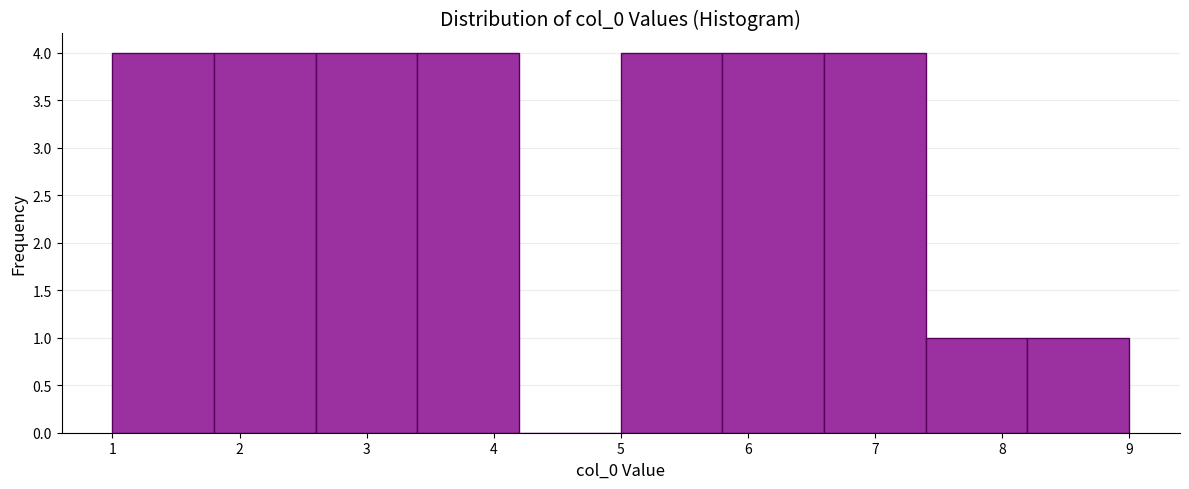

Reading left to right, transcribe this chart: for each bar, give the range it covers on the x-axis and its height. The values are not printed on the chart, so give them approximately, as read against the axis.

1.0 to 1.8: 4
1.8 to 2.6: 4
2.6 to 3.4: 4
3.4 to 4.2: 4
4.2 to 5.0: 0
5.0 to 5.8: 4
5.8 to 6.6: 4
6.6 to 7.4: 4
7.4 to 8.2: 1
8.2 to 9.0: 1